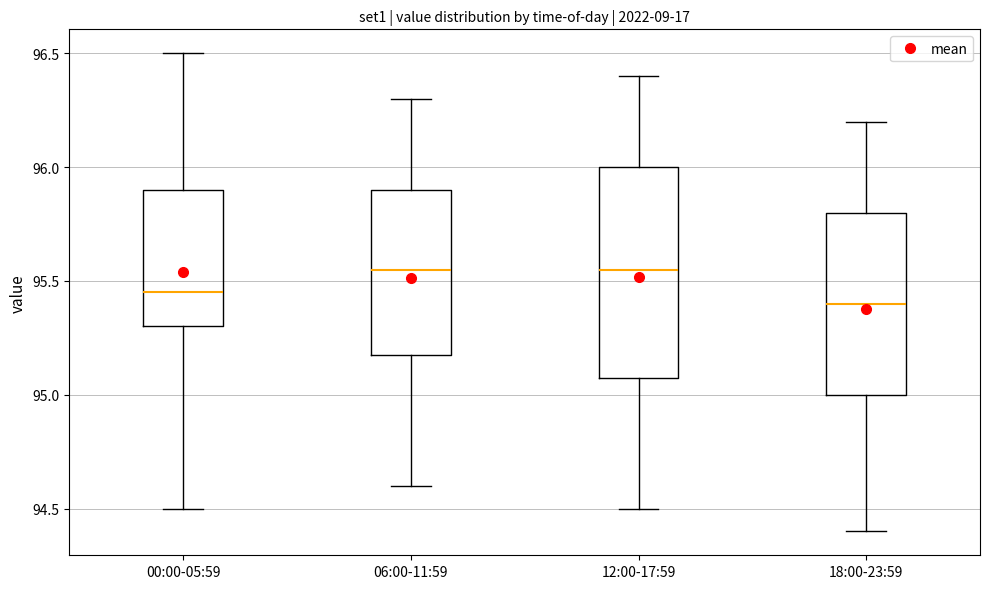

Reading left to right, read every box against the y-axis: the position of its median line, the range the box covers, and the ends of its whiskers. The values are not printed on the chart, so give them approximately, as read against the axis.

00:00-05:59: median 95.45, box 95.30 to 95.90, whiskers 94.50 to 96.50
06:00-11:59: median 95.55, box 95.20 to 95.90, whiskers 94.60 to 96.30
12:00-17:59: median 95.55, box 95.10 to 96.00, whiskers 94.50 to 96.40
18:00-23:59: median 95.40, box 95.00 to 95.80, whiskers 94.40 to 96.20